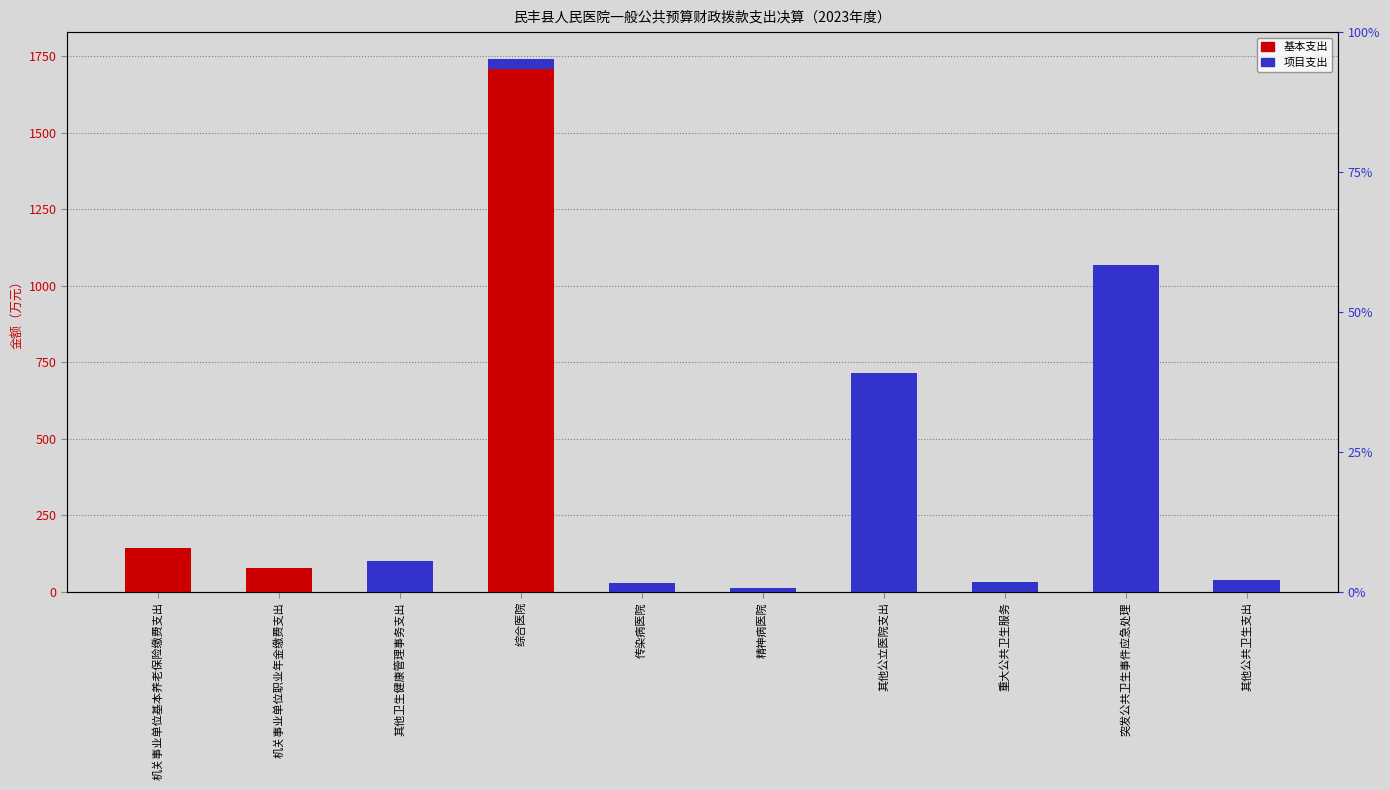

What is the average value of the 项目支出 series?

201.8